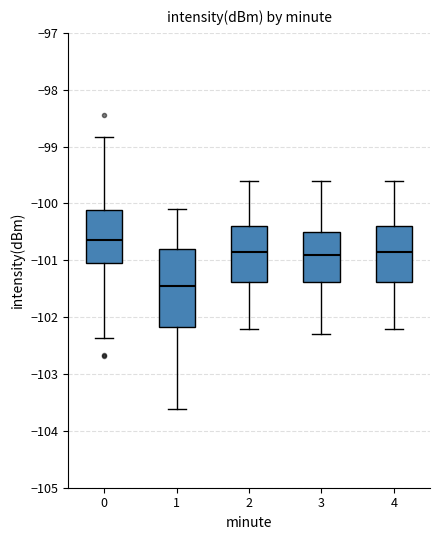

Reading left to right, read every box against the y-axis: the position of its median line, the range the box covers, and the ends of its whiskers. The values are not printed on the chart, so give them approximately, as read against the axis.

0: median -100.7, box -101.0 to -100.1, whiskers -102.4 to -98.8
1: median -101.4, box -102.2 to -100.8, whiskers -103.6 to -100.1
2: median -100.8, box -101.4 to -100.4, whiskers -102.2 to -99.6
3: median -100.9, box -101.4 to -100.5, whiskers -102.3 to -99.6
4: median -100.8, box -101.4 to -100.4, whiskers -102.2 to -99.6